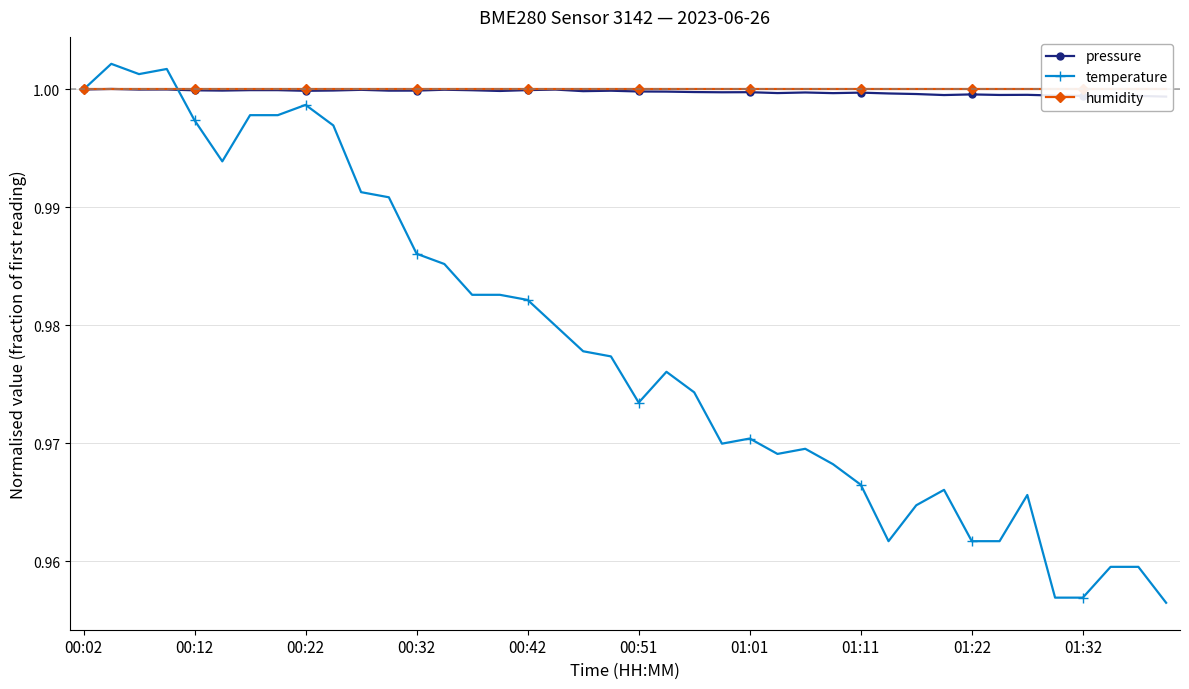

True or false: temperature has a value of 0.3 at 00:12.

False